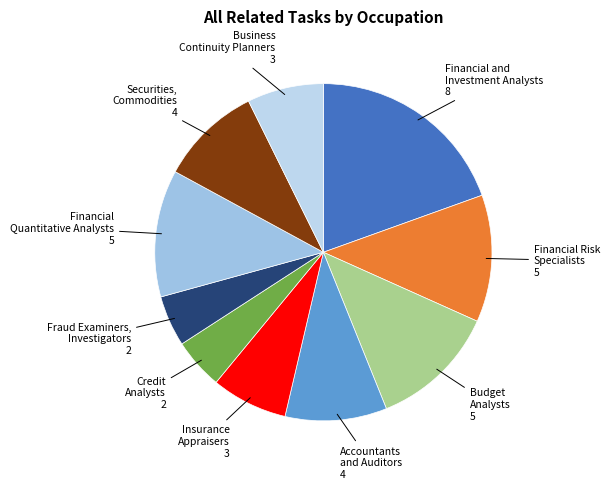

Count the number of slices in the pie.

10